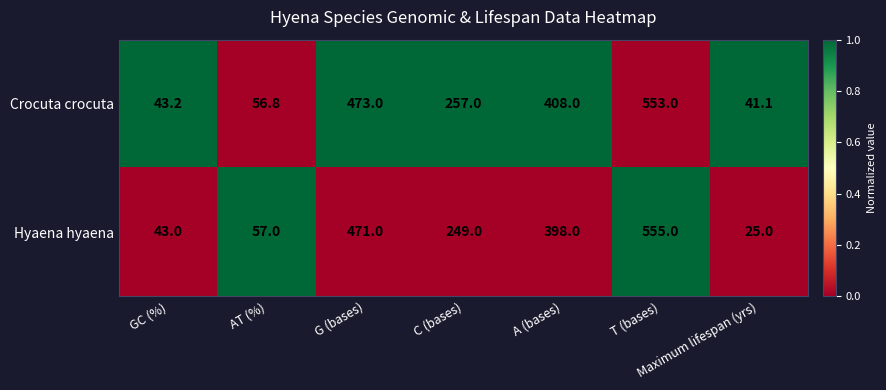

At which label does Crocuta crocuta first exceed 257?

G (bases)